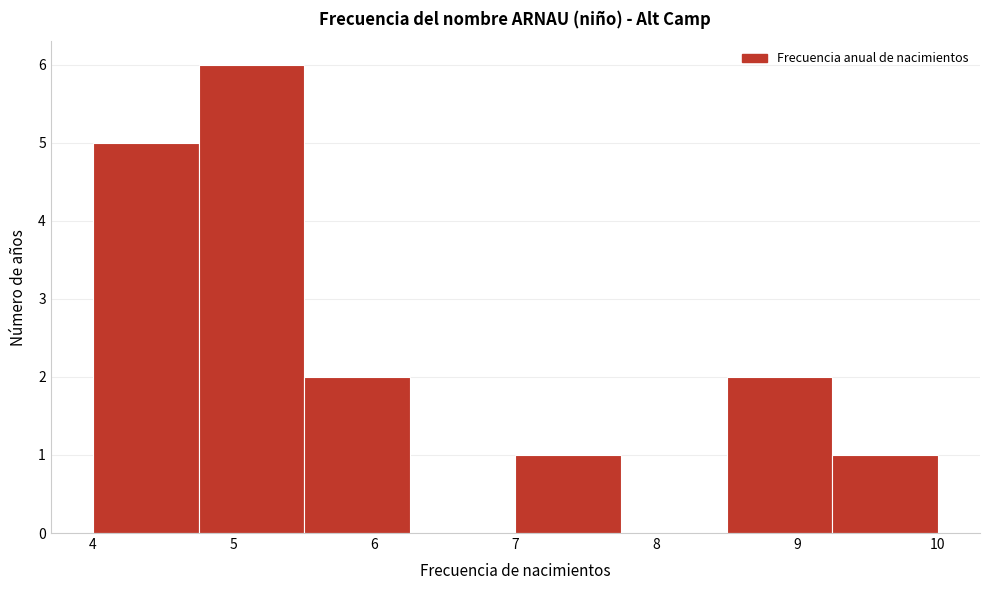

Reading left to right, list every bar in this chart as the range it spans on the x-axis followed by its height. Neither the bar edges nor the heights are printed on the chart, so give them approximately, as read against the axes.

4.00 to 4.75: 5
4.75 to 5.50: 6
5.50 to 6.25: 2
6.25 to 7.00: 0
7.00 to 7.75: 1
7.75 to 8.50: 0
8.50 to 9.25: 2
9.25 to 10.00: 1